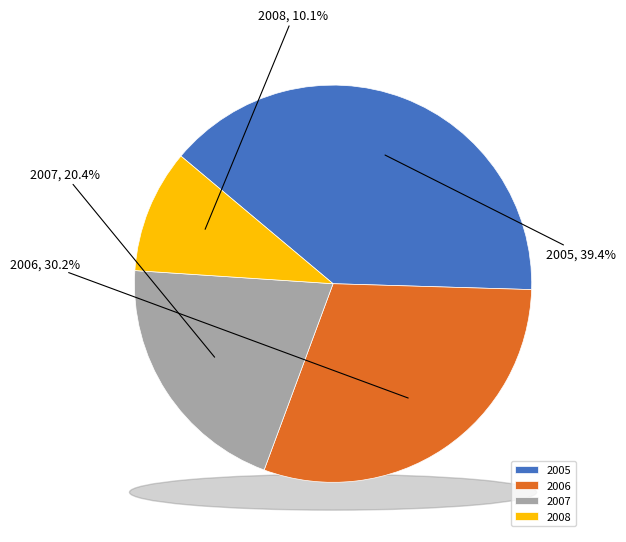

Which category has the biggest portion of the pie?

2005